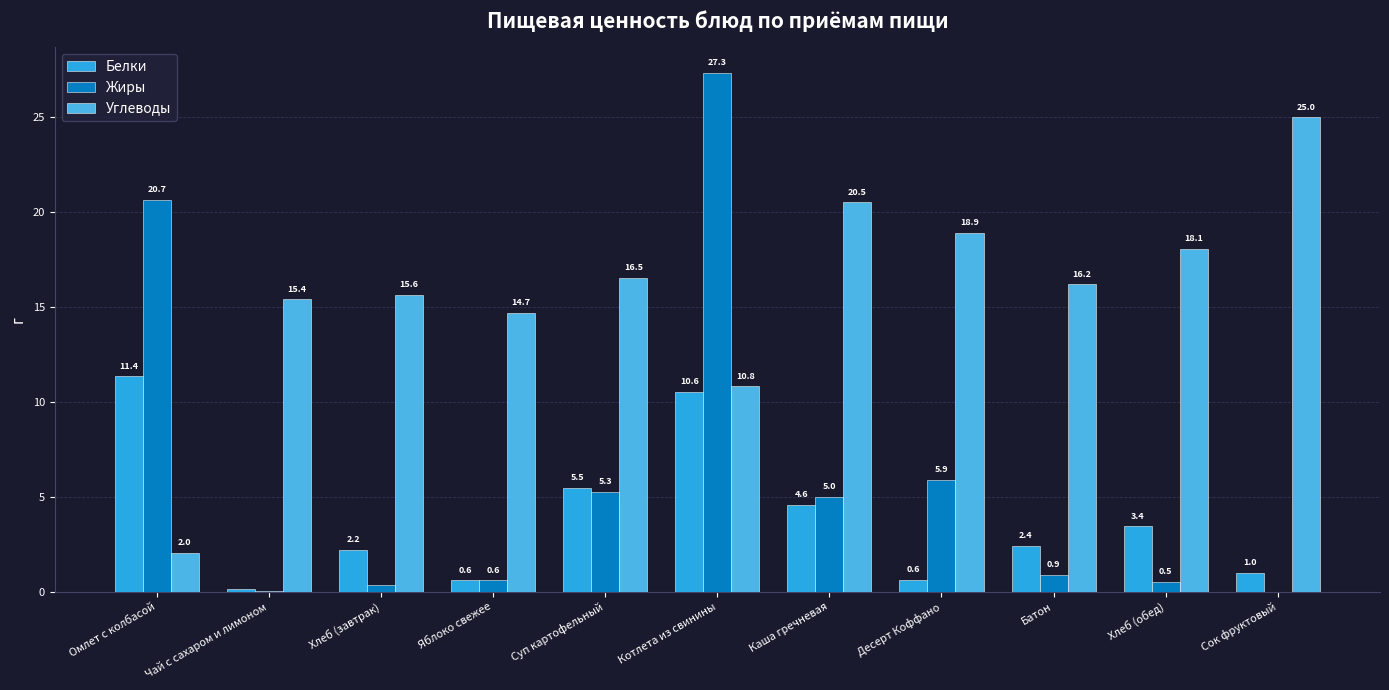

How many groups of bars are there?

11